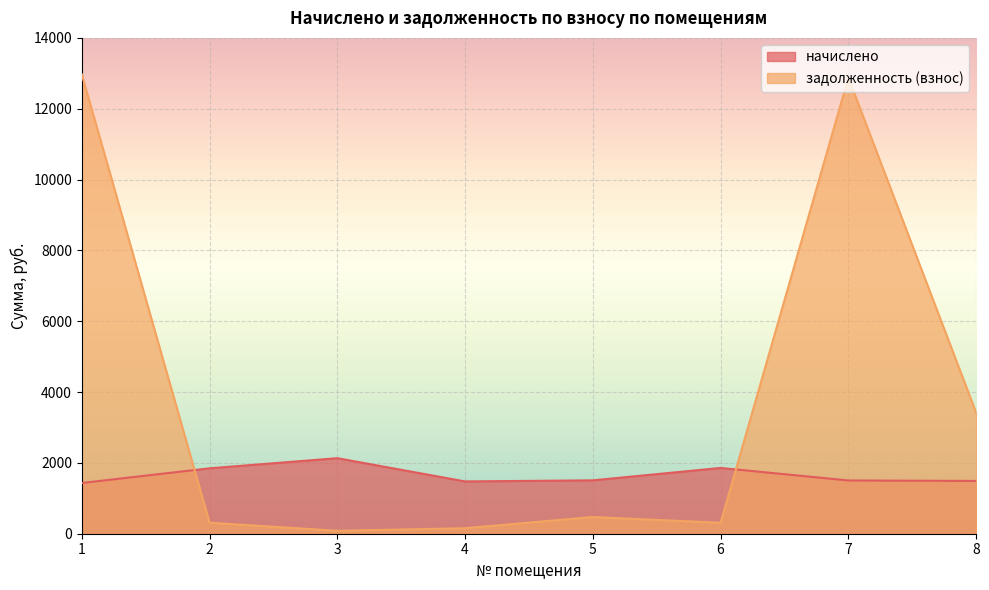

Where do начислено and задолженность (взнос) first cross each other?

1 and 2